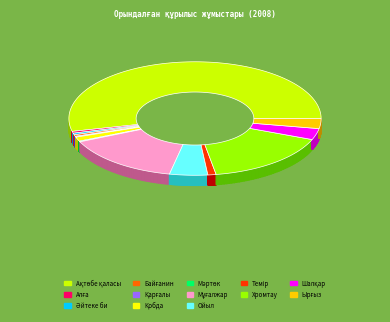

What percentage is the Ойыл slice, to the nearest percent?

5%